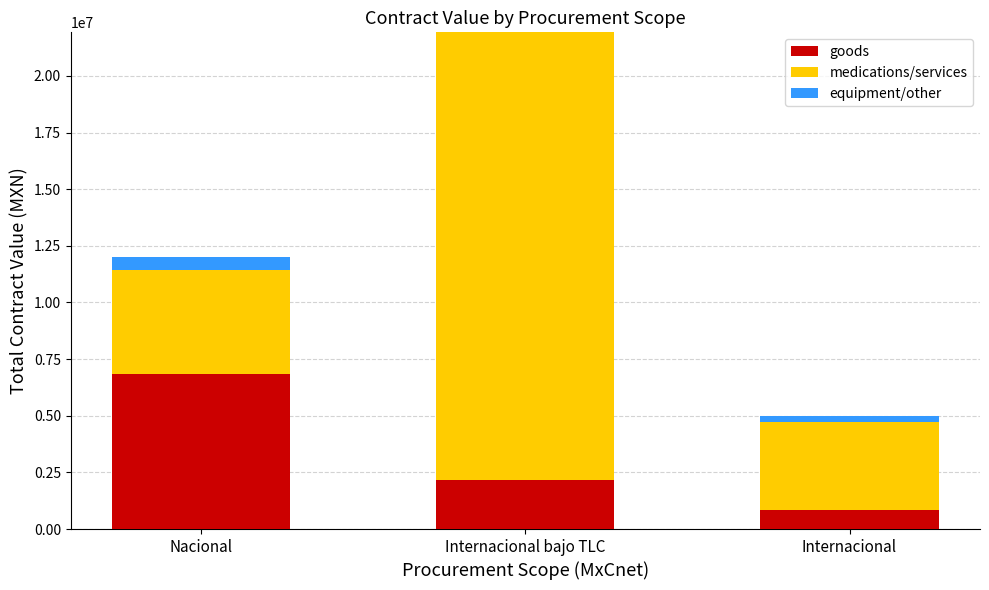

Reading left to right, transcribe the values for goods.

Nacional=6850184.2	Internacional bajo TLC=2143449.6	Internacional=823524.0